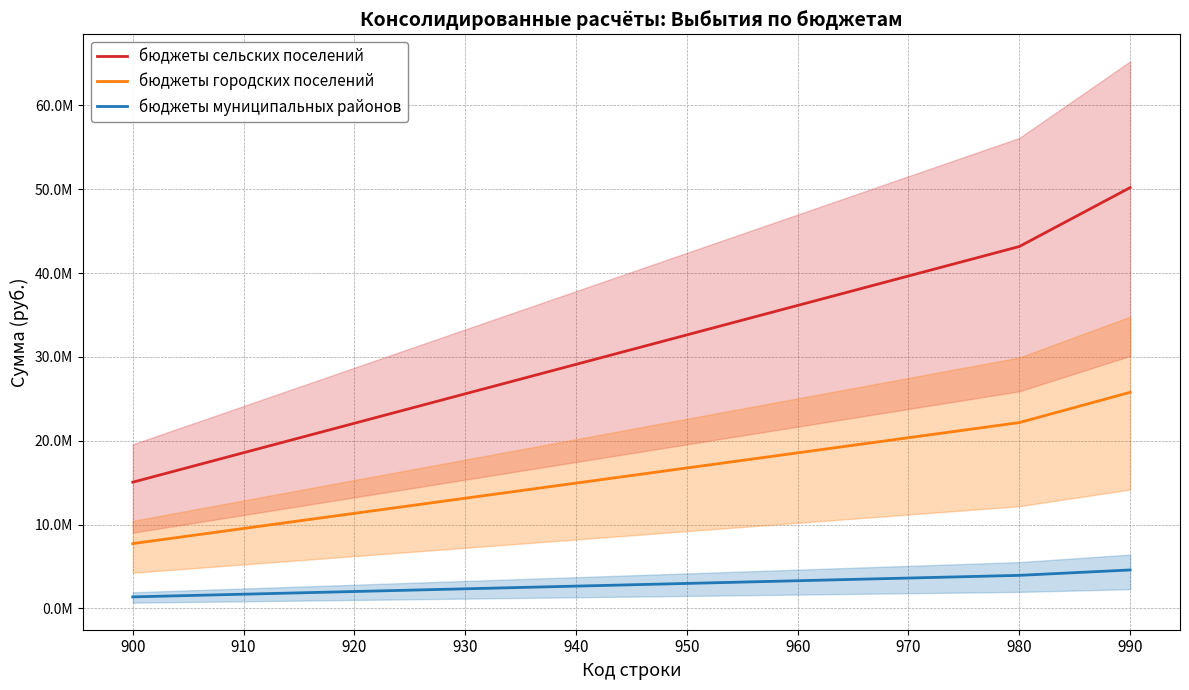

How many categories are shown in the chart?

10